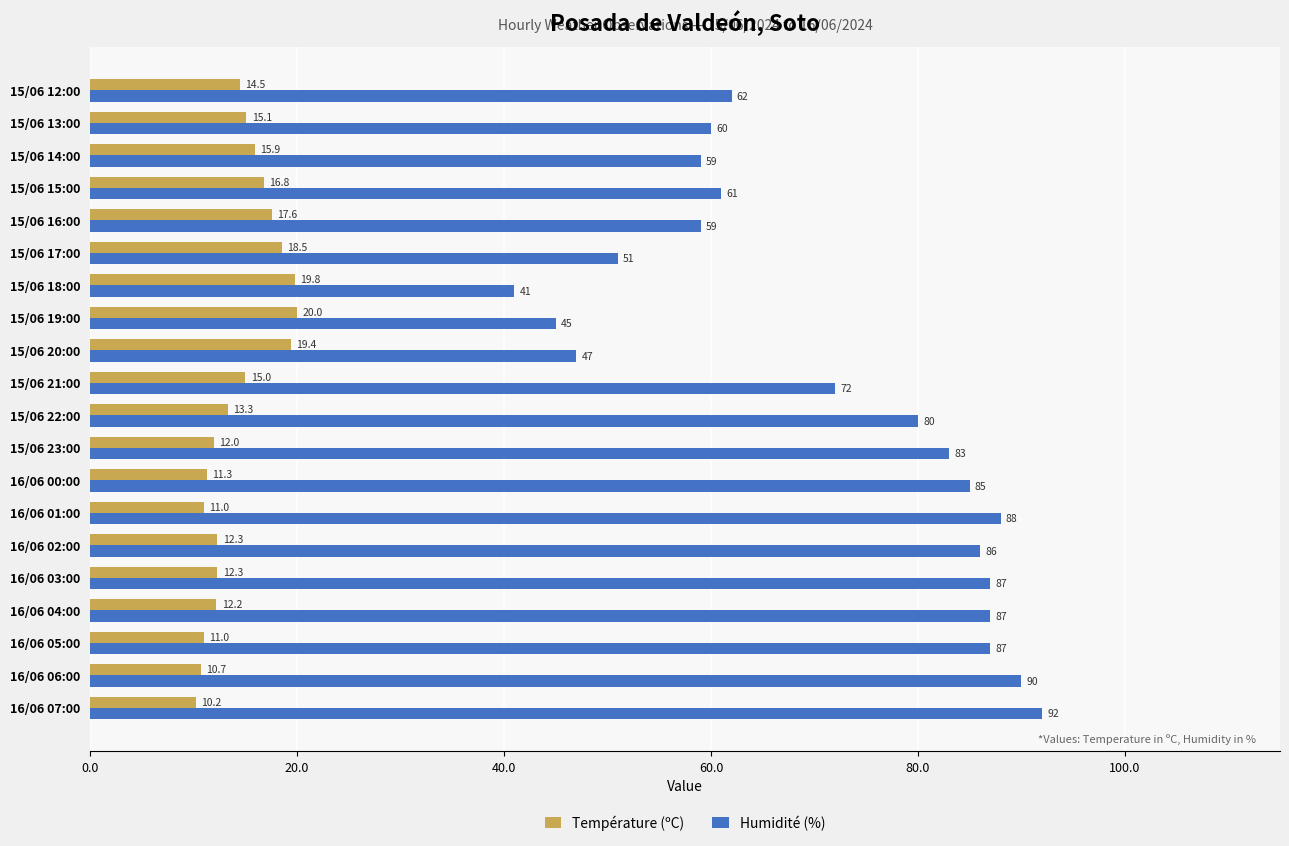

How many values in the Humidité (%) series are below 80?

10